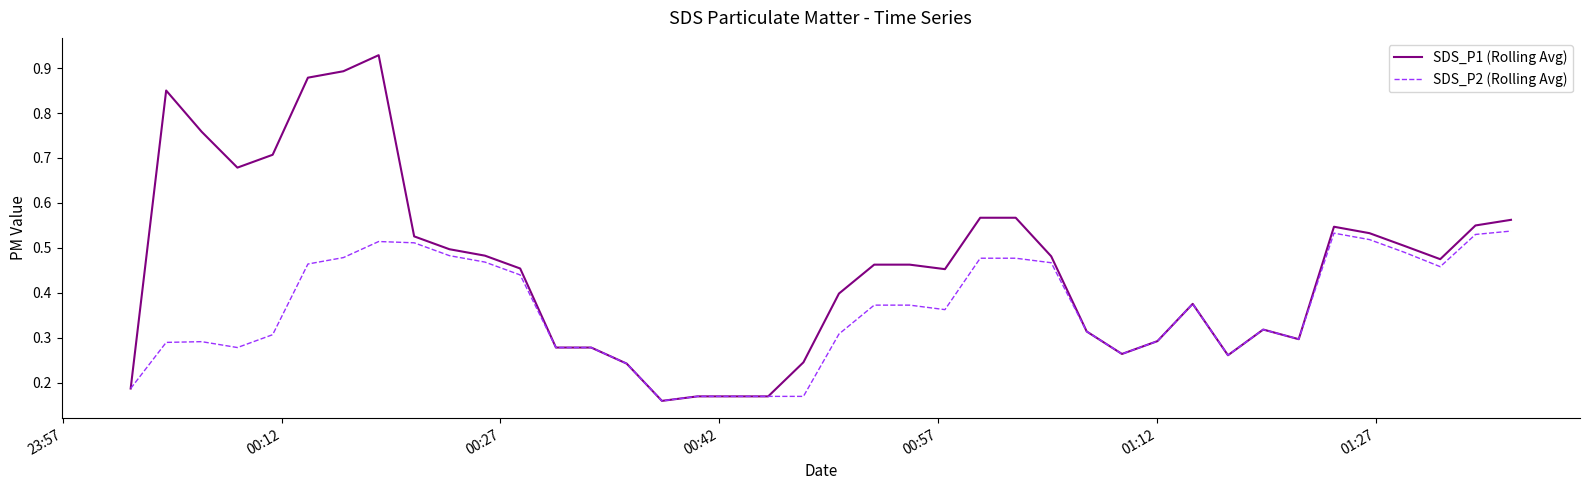

Which series has the largest range (max minus min)?

SDS_P1 (Rolling Avg)